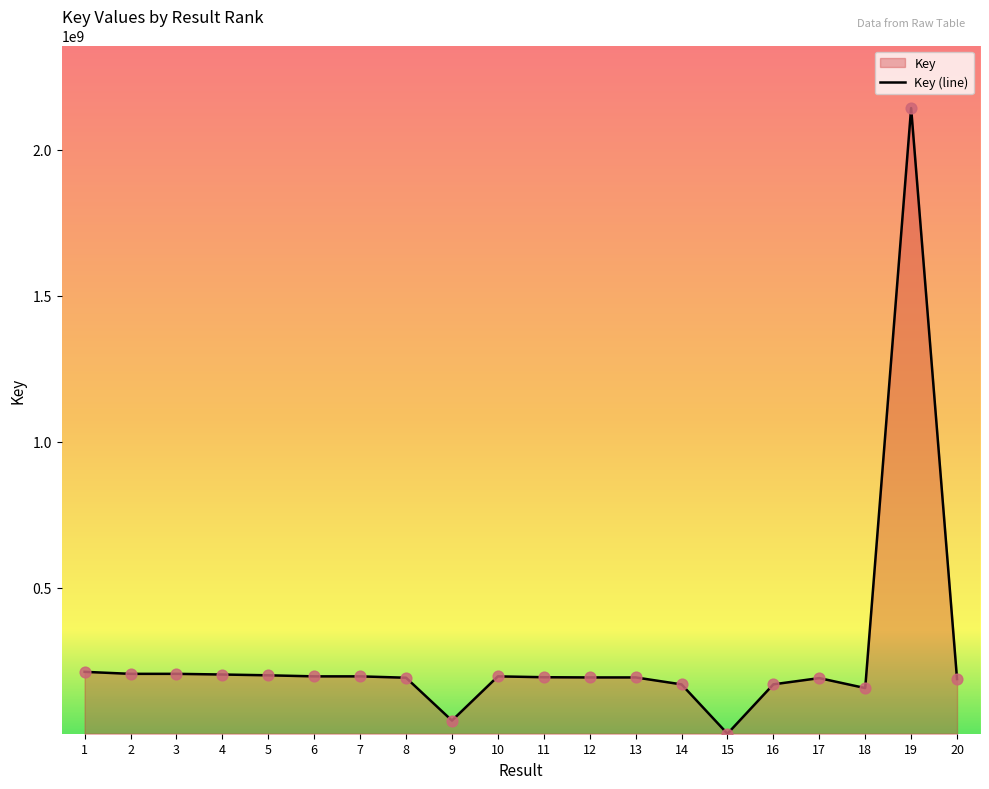

Approximately how many times larger is the value at 5 compared to 1?

0.9